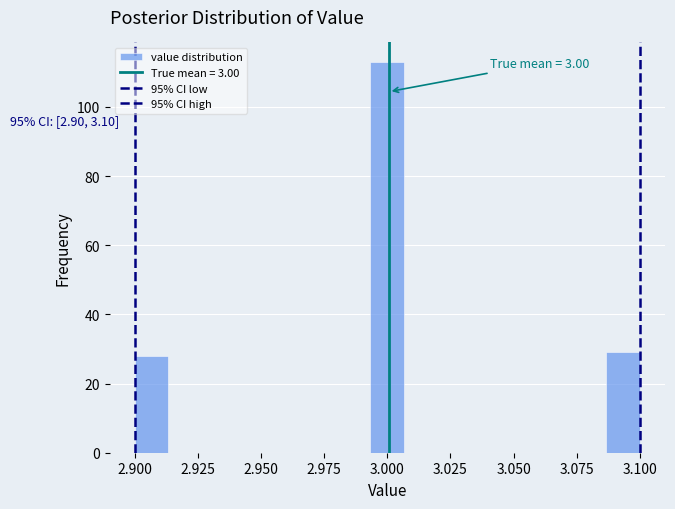

Around what value on the x-axis is the tallest bar? Give the approximate position of its centre, as read against the axis.

3.000